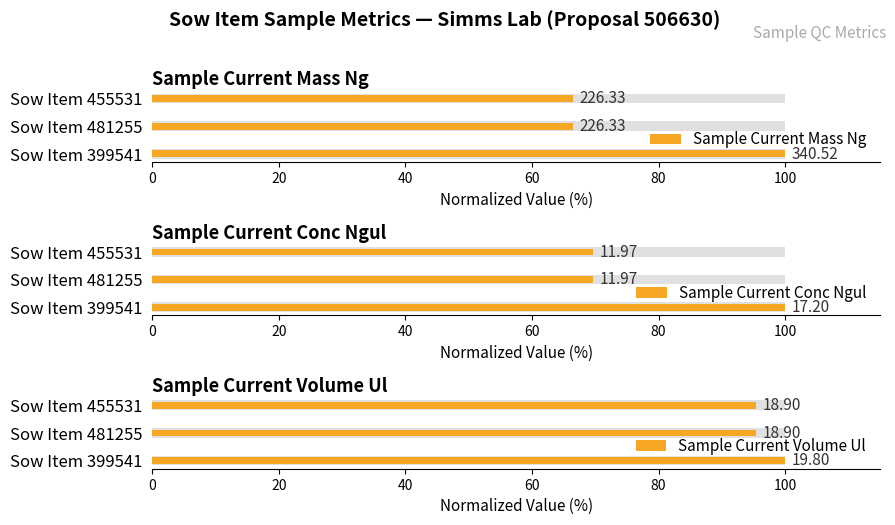

How many bars are there in total?

9